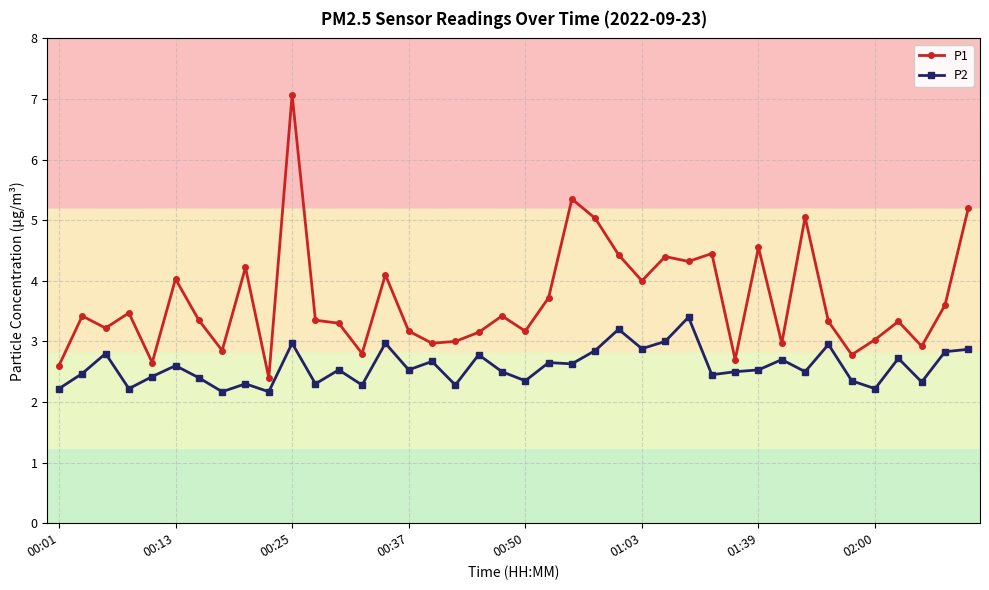

True or false: P1 has more than 1 interior local peaks.

True